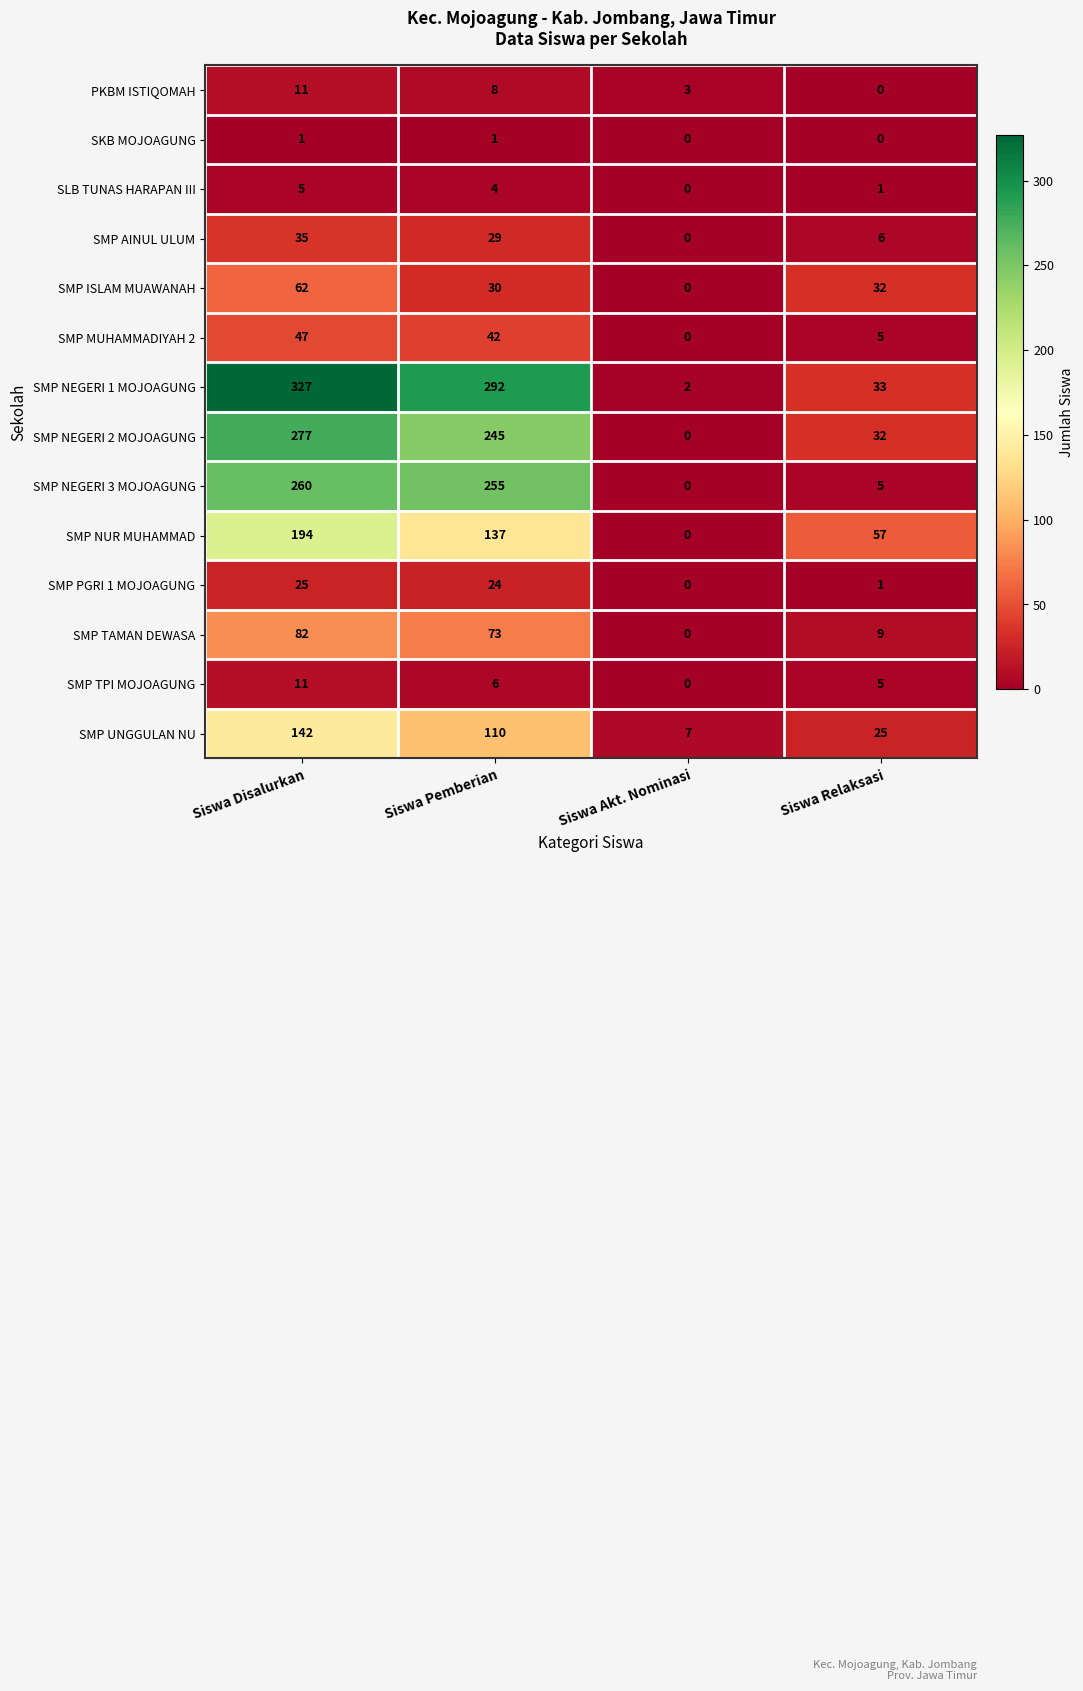

How many values in the SMP NEGERI 3 MOJOAGUNG series are below 255?

2